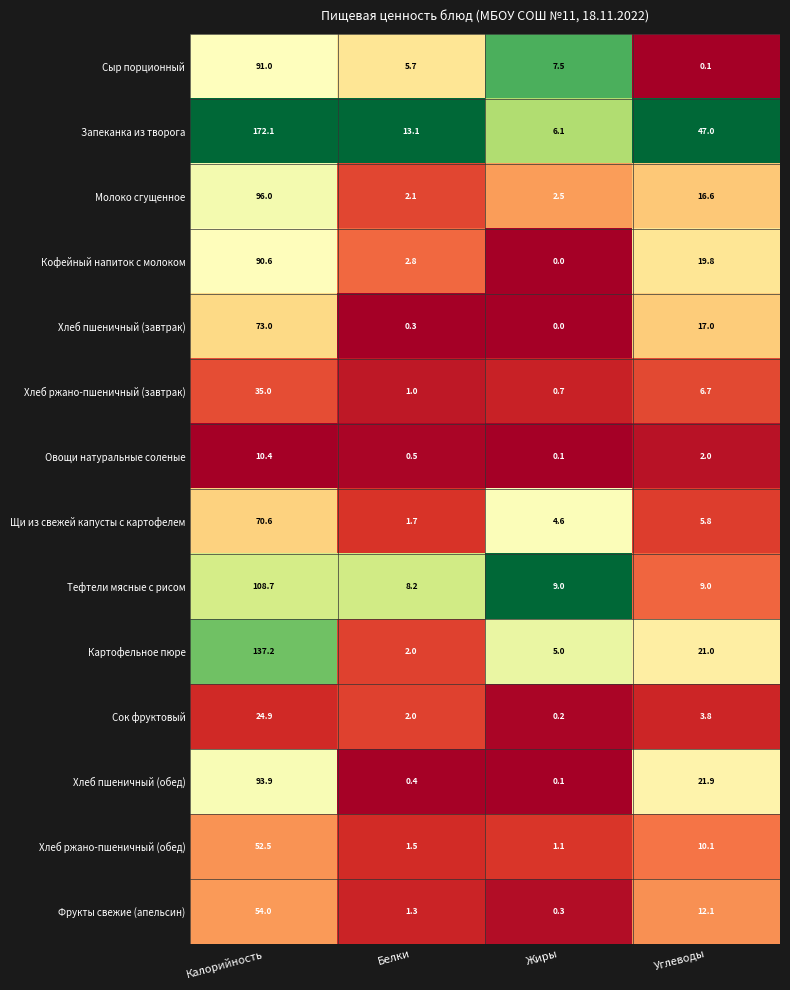

List the series in order of their peak value, highest first.

Запеканка из творога, Картофельное пюре, Тефтели мясные с рисом, Молоко сгущенное, Хлеб пшеничный (обед), Сыр порционный, Кофейный напиток с молоком, Хлеб пшеничный (завтрак), Щи из свежей капусты с картофелем, Фрукты свежие (апельсин), Хлеб ржано-пшеничный (обед), Хлеб ржано-пшеничный (завтрак), Сок фруктовый, Овощи натуральные соленые